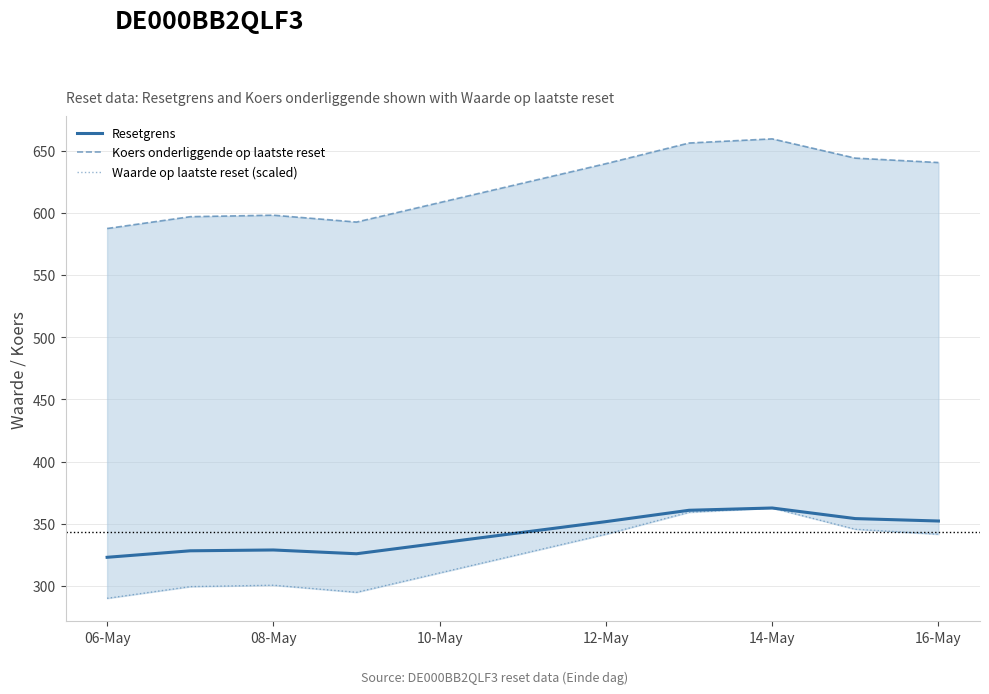

What is the minimum value for Waarde op laatste reset (scaled)?

290.1